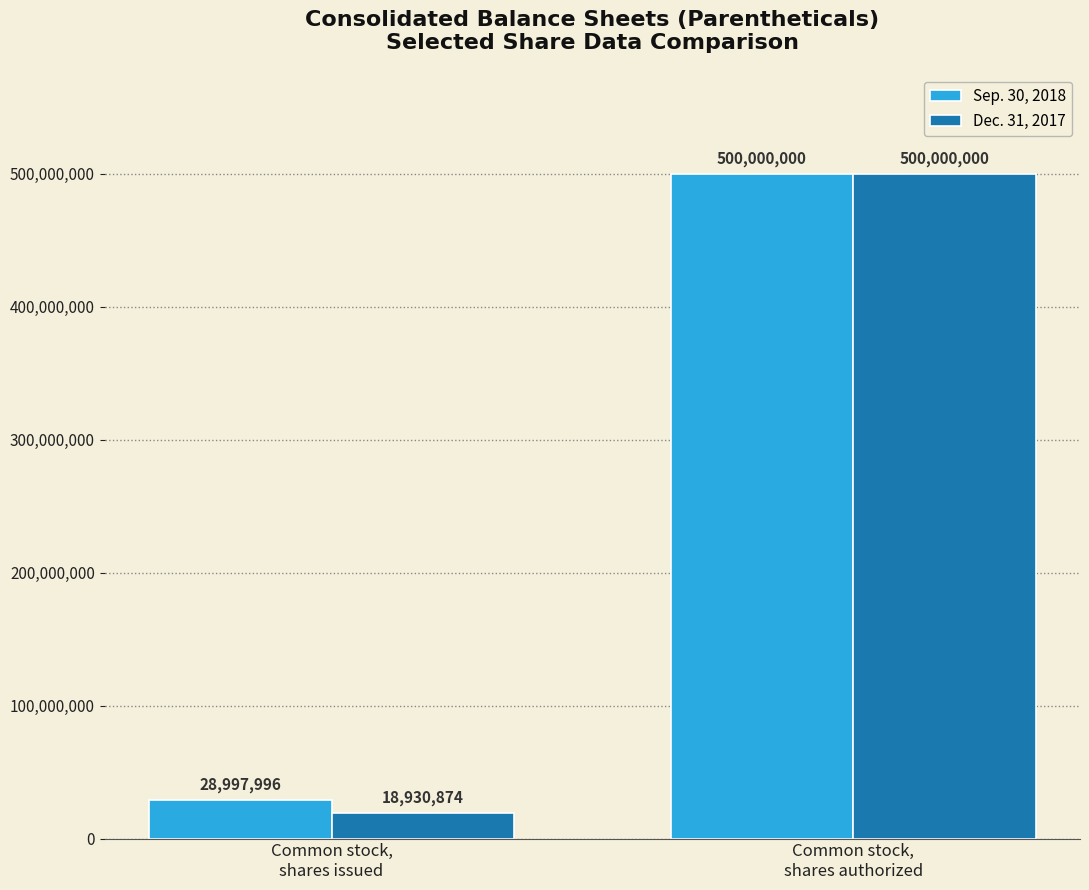

Which label corresponds to the largest value in the chart?

Common stock,
shares authorized